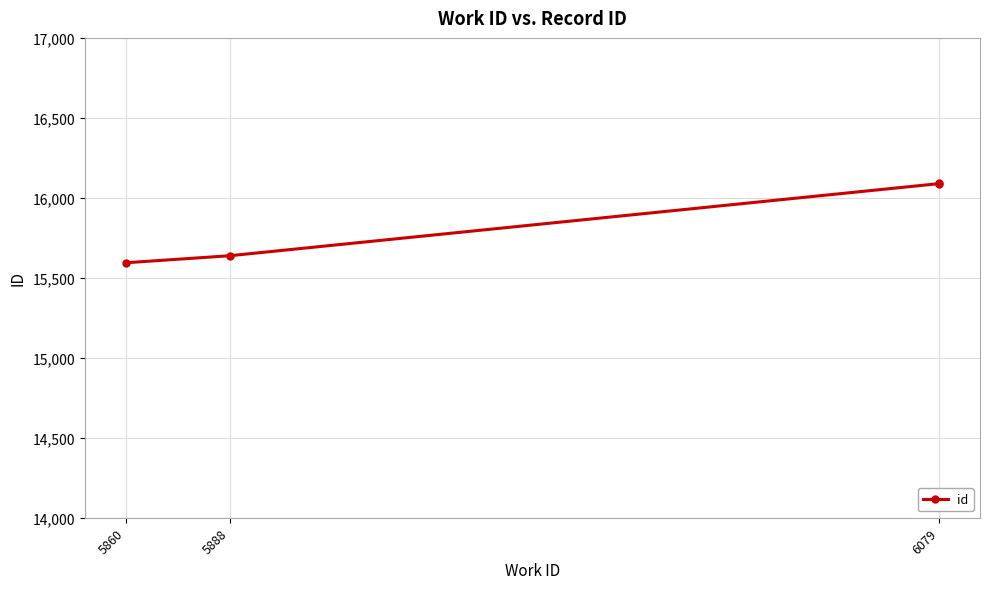

At which category does the chart reach its minimum across all series?

5860